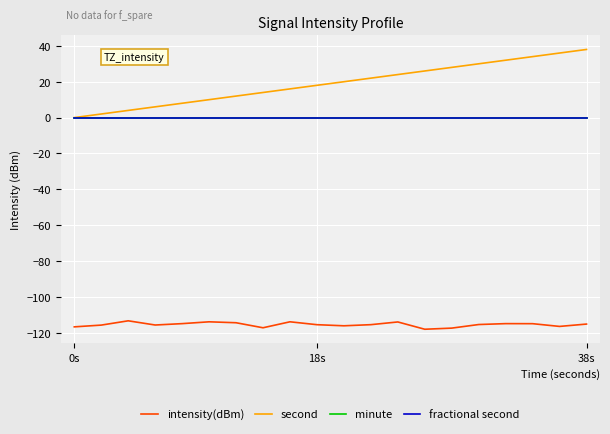

List the series in order of their peak value, lowest first.

intensity(dBm), minute, fractional second, second